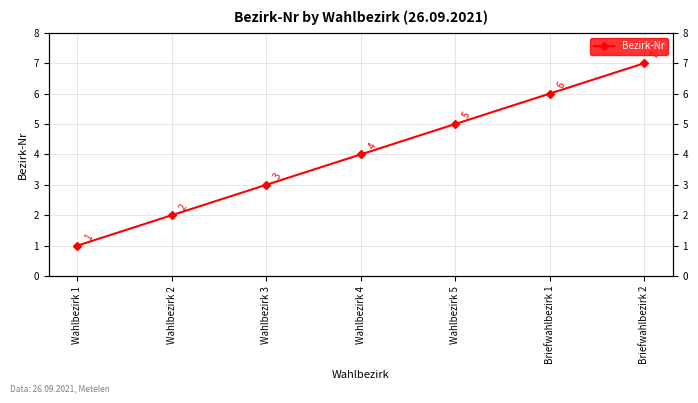

How many lines are shown in the chart?

1